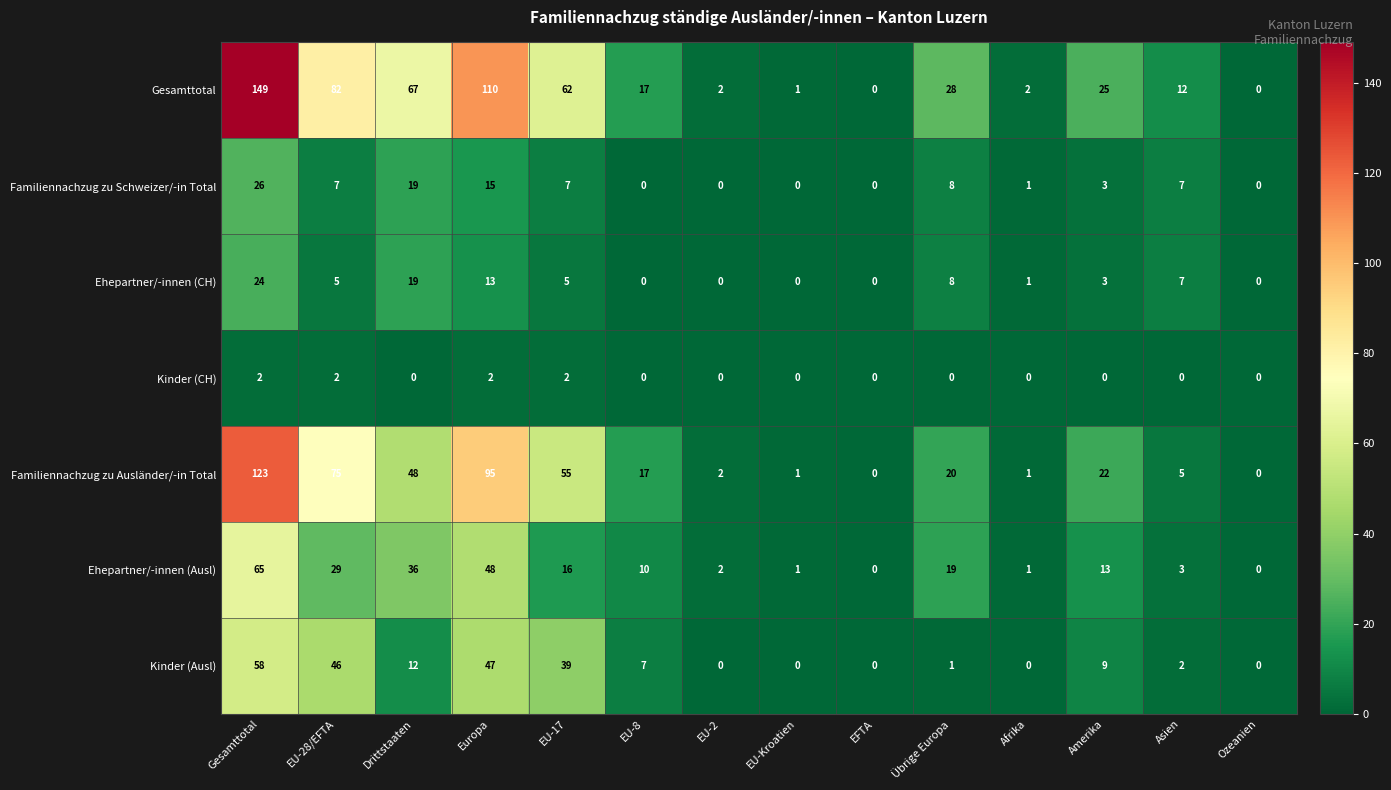

True or false: Kinder (CH) has a value of 0 at EFTA.

True